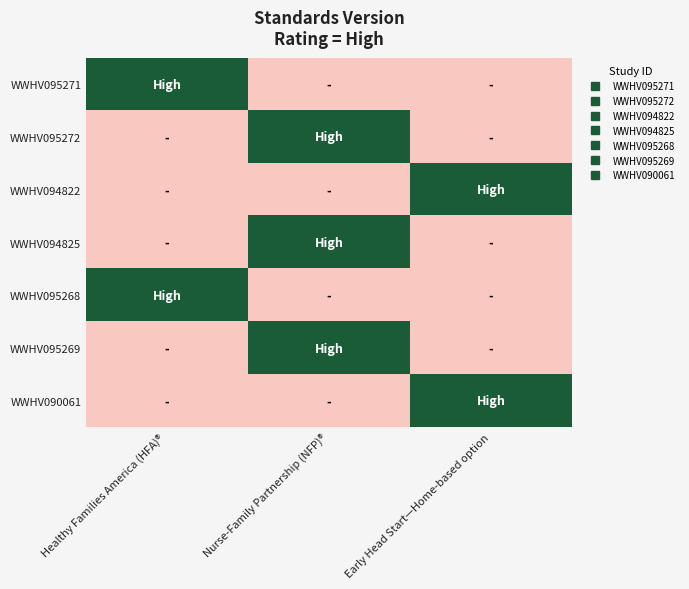

Reading right to left, transcribe all the data shown in this chart.

WWHV095271: Early Head Start—Home-based option=0	Nurse-Family Partnership (NFP)®=0	Healthy Families America (HFA)®=2
WWHV095272: Early Head Start—Home-based option=0	Nurse-Family Partnership (NFP)®=2	Healthy Families America (HFA)®=0
WWHV094822: Early Head Start—Home-based option=2	Nurse-Family Partnership (NFP)®=0	Healthy Families America (HFA)®=0
WWHV094825: Early Head Start—Home-based option=0	Nurse-Family Partnership (NFP)®=2	Healthy Families America (HFA)®=0
WWHV095268: Early Head Start—Home-based option=0	Nurse-Family Partnership (NFP)®=0	Healthy Families America (HFA)®=2
WWHV095269: Early Head Start—Home-based option=0	Nurse-Family Partnership (NFP)®=2	Healthy Families America (HFA)®=0
WWHV090061: Early Head Start—Home-based option=2	Nurse-Family Partnership (NFP)®=0	Healthy Families America (HFA)®=0